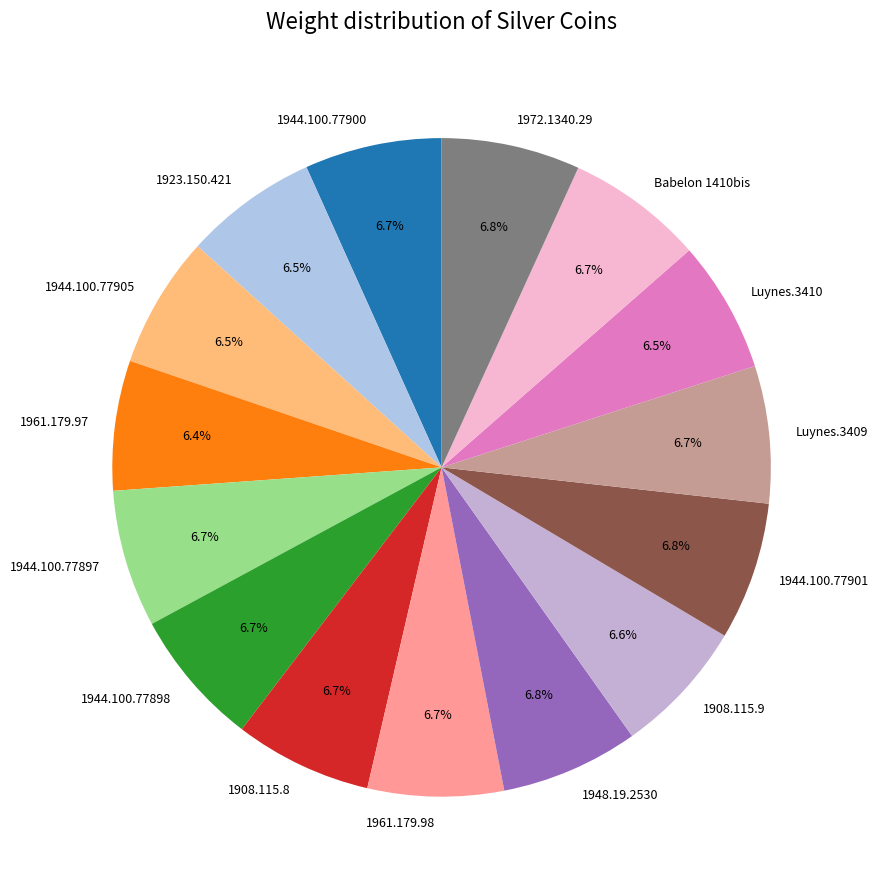

Does any single category account for the majority?

No